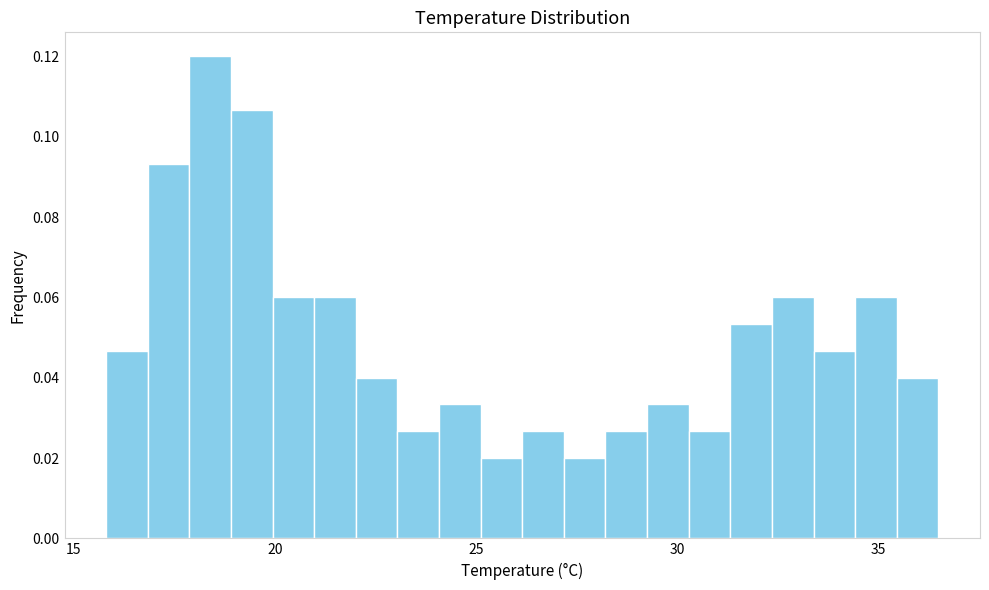

Around what value on the x-axis is the tallest bar? Give the approximate position of its centre, as read against the axis.

18.5